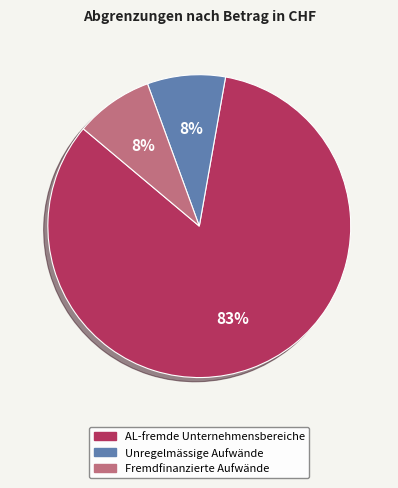

Approximately how many times larger is the value at Unregelmässige Aufwände compared to Fremdfinanzierte Aufwände?

1.0